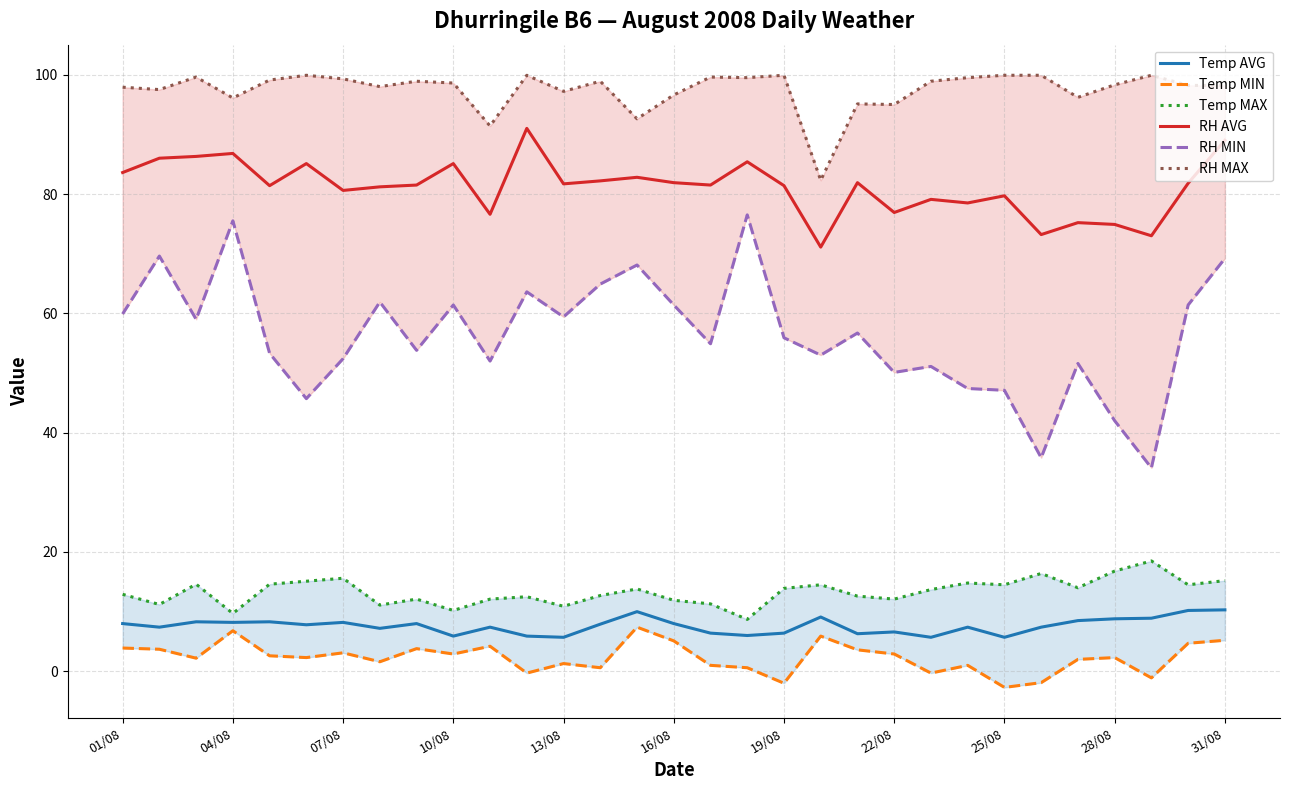

Is it true that RH AVG equals 81.9 at 16/08?

True